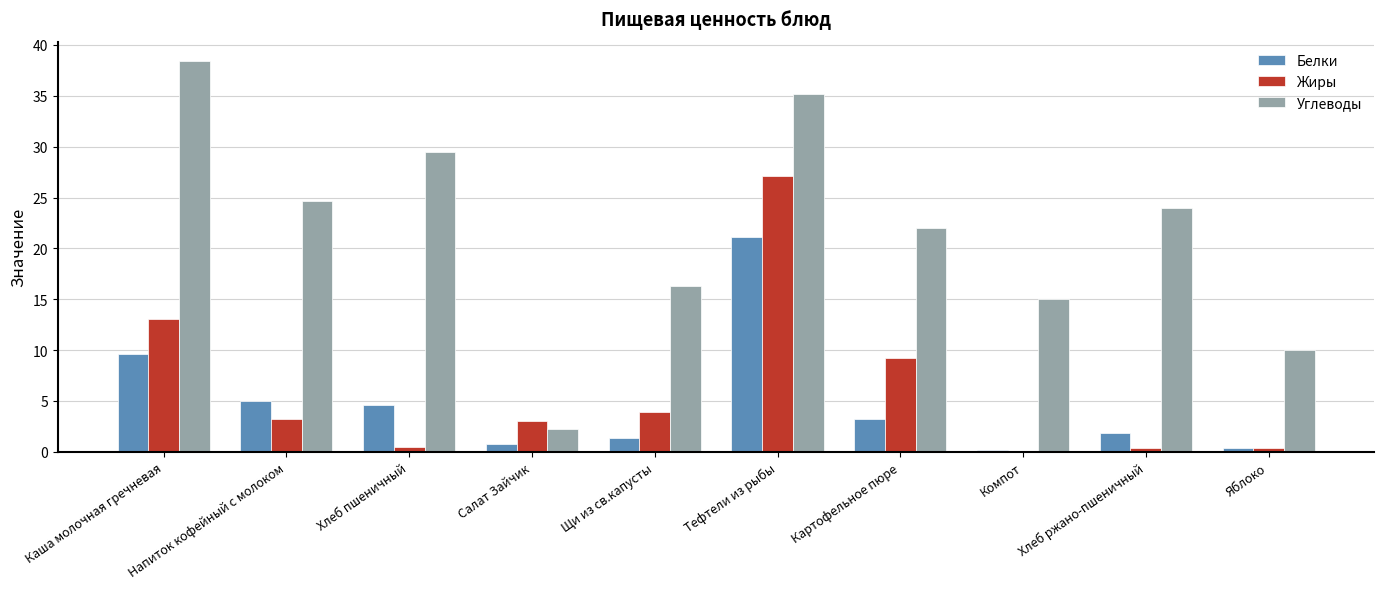

At which category is the sum across all series the highest?

Тефтели из рыбы